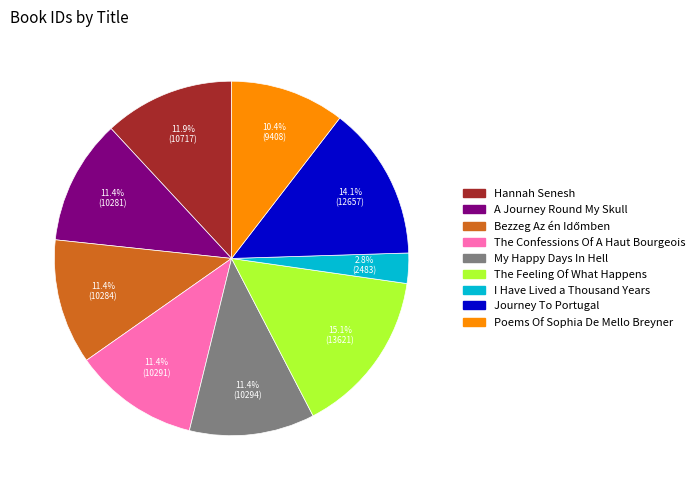

Is there any slice that represents more than half of the pie?

No